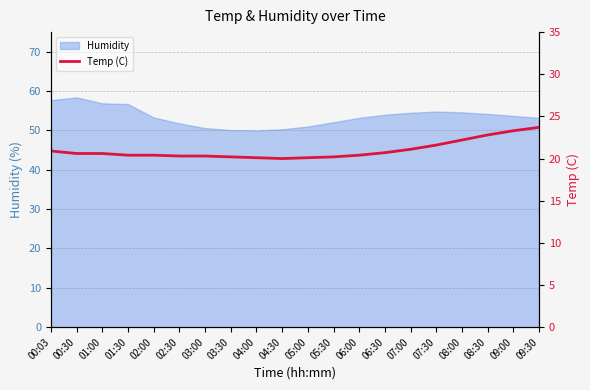

The value at 05:00 is 20.1. True or false?

True